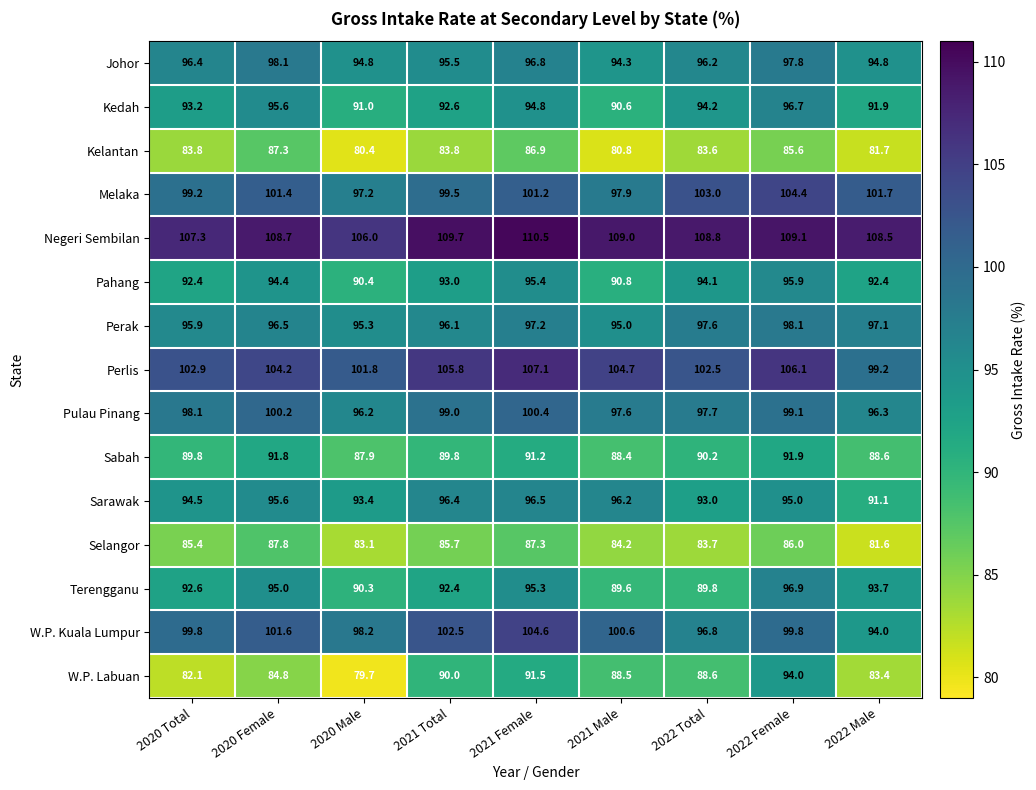

Rank the categories by W.P. Labuan value from highest to lowest.

2022 Female, 2021 Female, 2021 Total, 2022 Total, 2021 Male, 2020 Female, 2022 Male, 2020 Total, 2020 Male